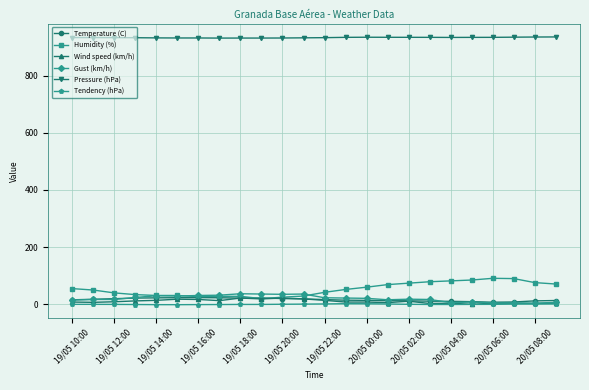

True or false: Pressure (hPa) and Tendency (hPa) cross at least once.

False